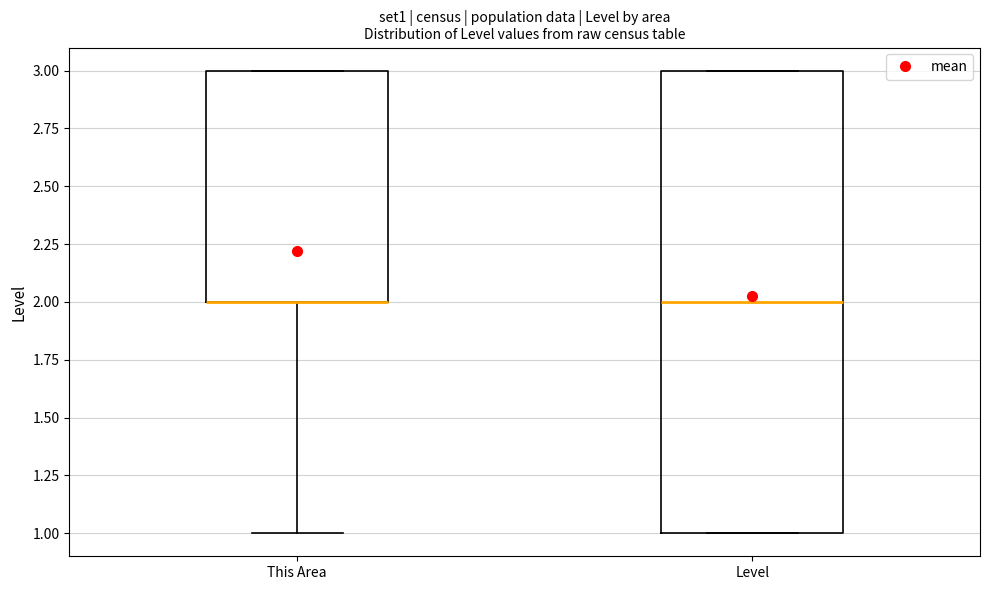

Reading left to right, transcribe this box plot: for each box, give where its median line is, the range the box spans, and where its two whiskers end, as read against the y-axis. The values are not printed on the chart, so give them approximately, as read against the axis.

This Area: median 2 (drawn on the box's lower edge), box 2 to 3, whiskers 1 to 3
Level: median 2, box 1 to 3, whiskers 1 to 3